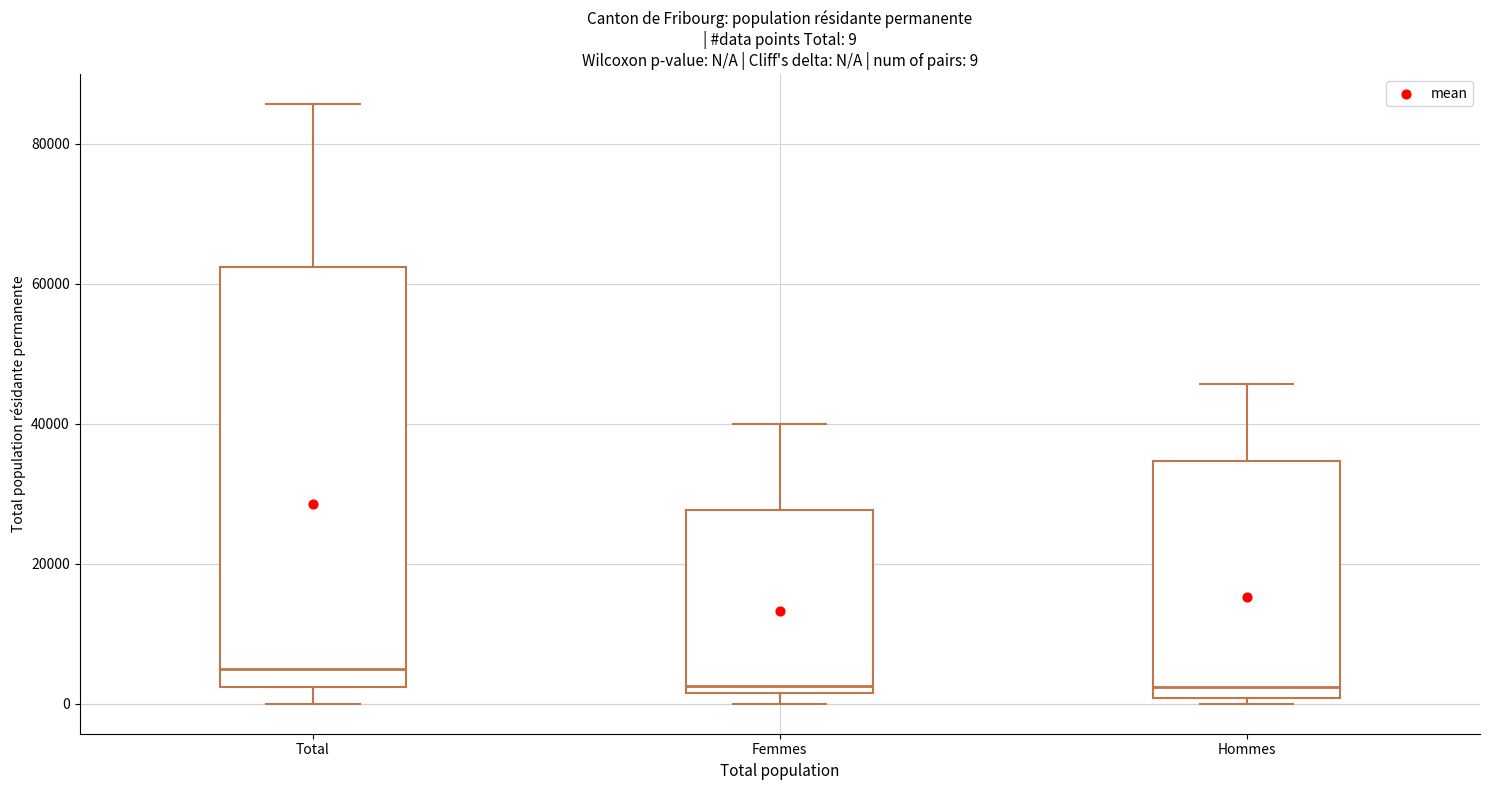

Which box is the tallest, from its lower edge to its upper edge?

Total